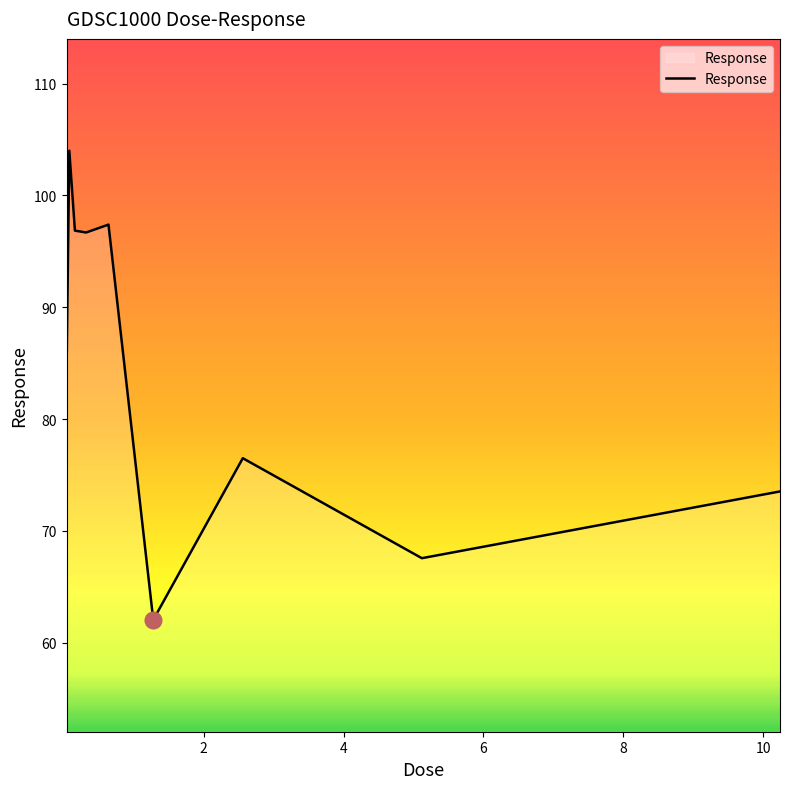

How many interior local valleys (lower than both neighbors) does the data have?

3